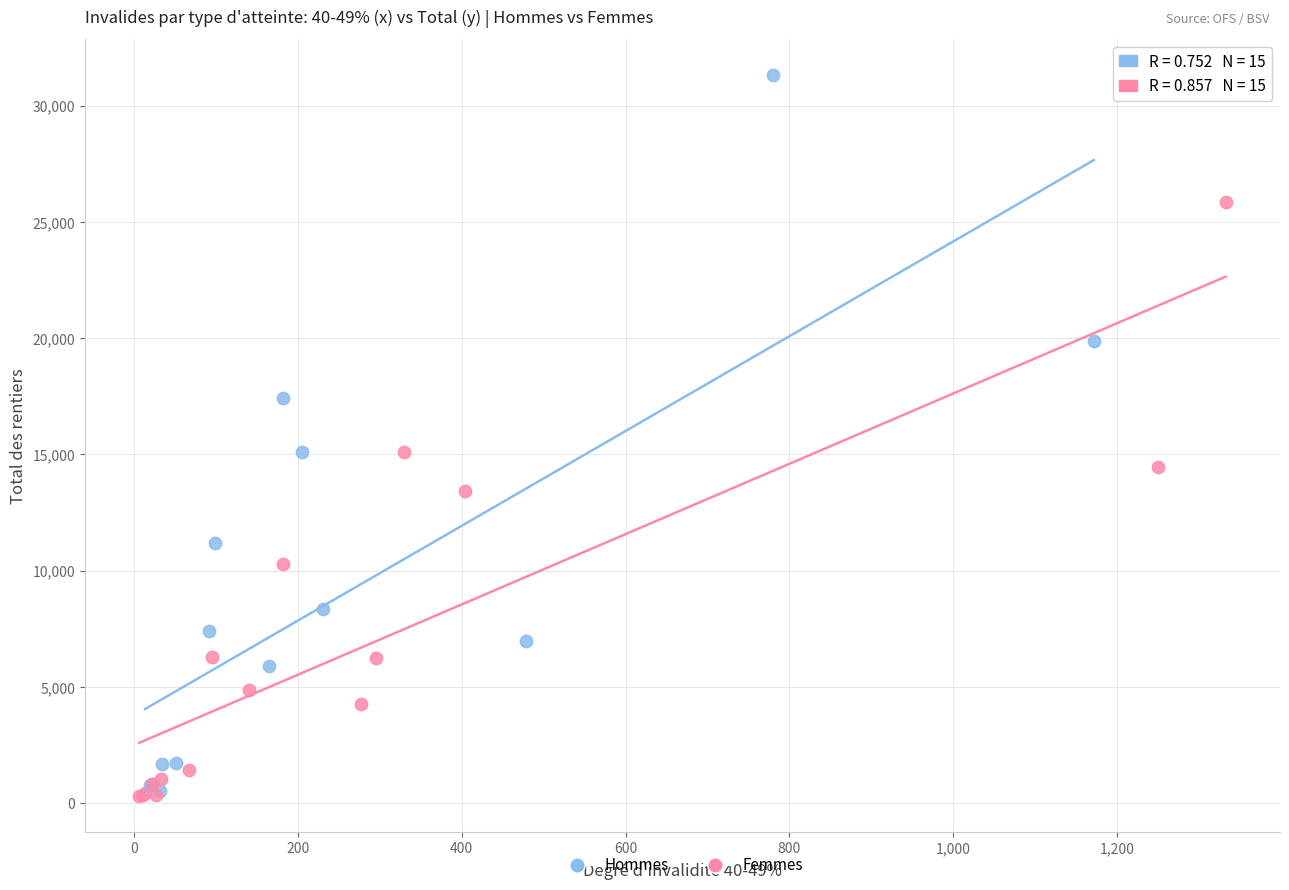

Which series contains the highest Y value?

Hommes